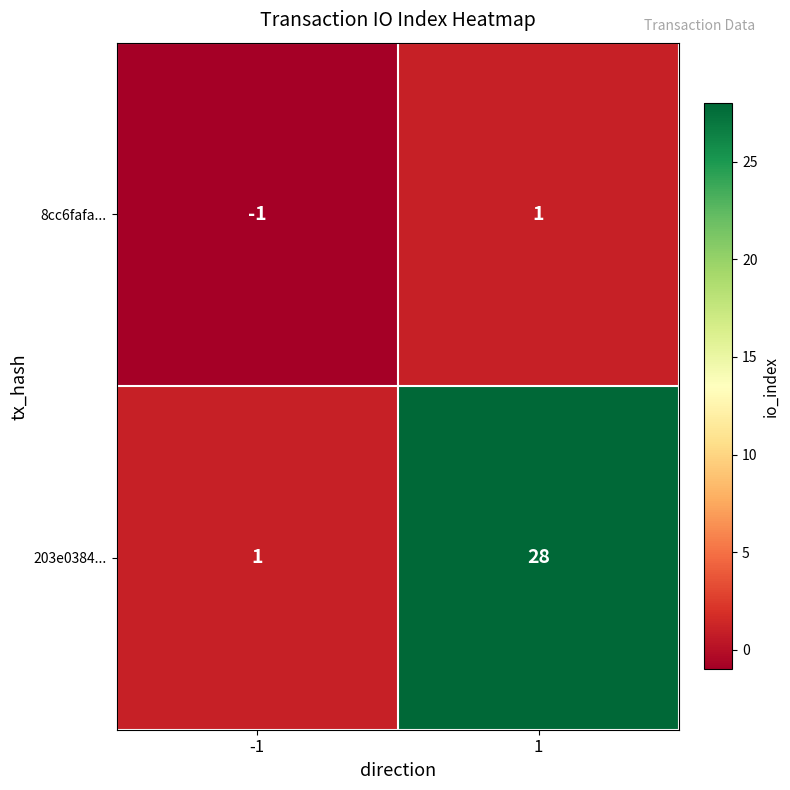

What is the total value across all series at 1?

29